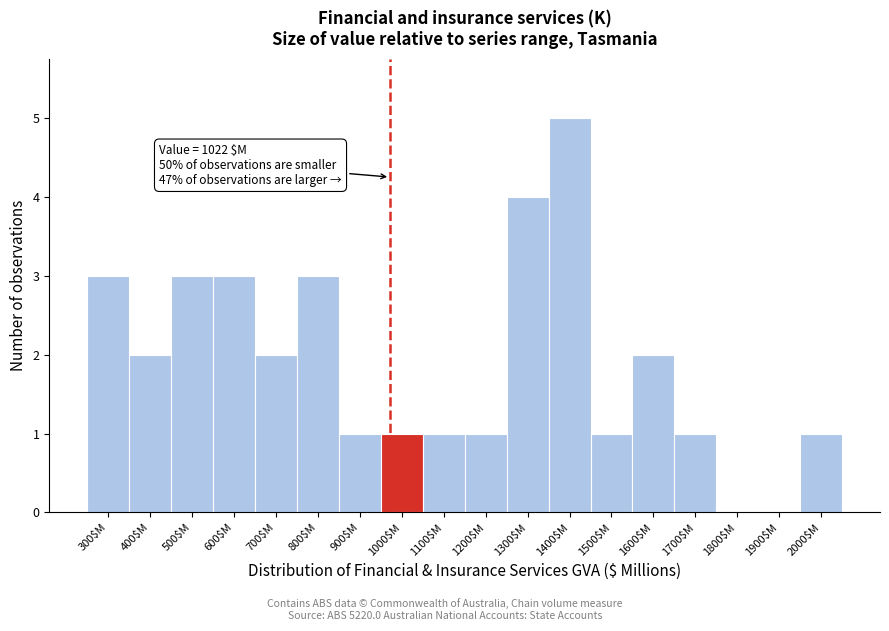

The value at 1300$M is 3. True or false?

False